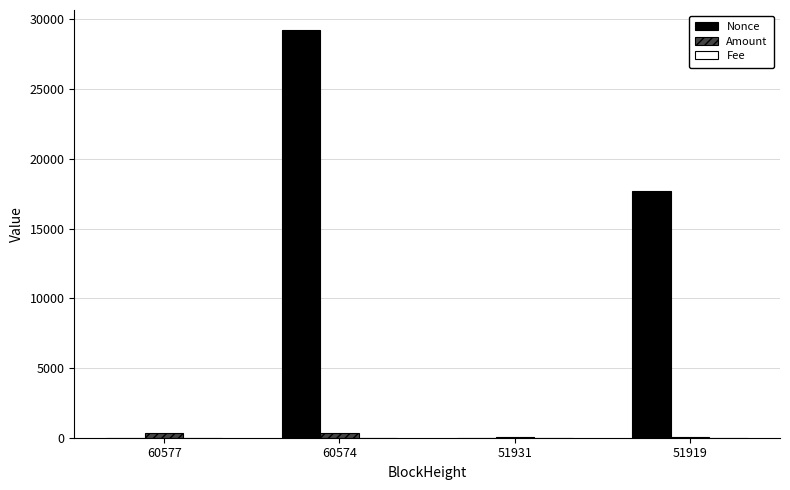

Which series changed the most between 60577 and 60574?

Nonce